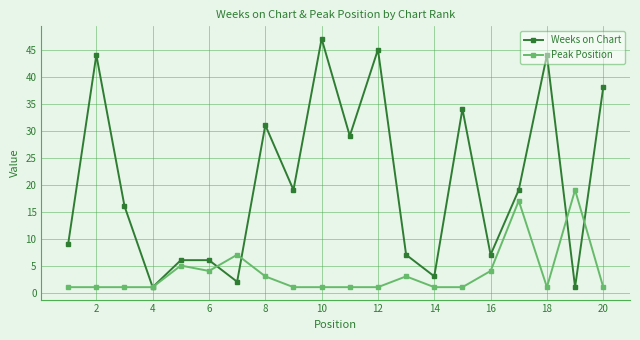

How many lines are shown in the chart?

2